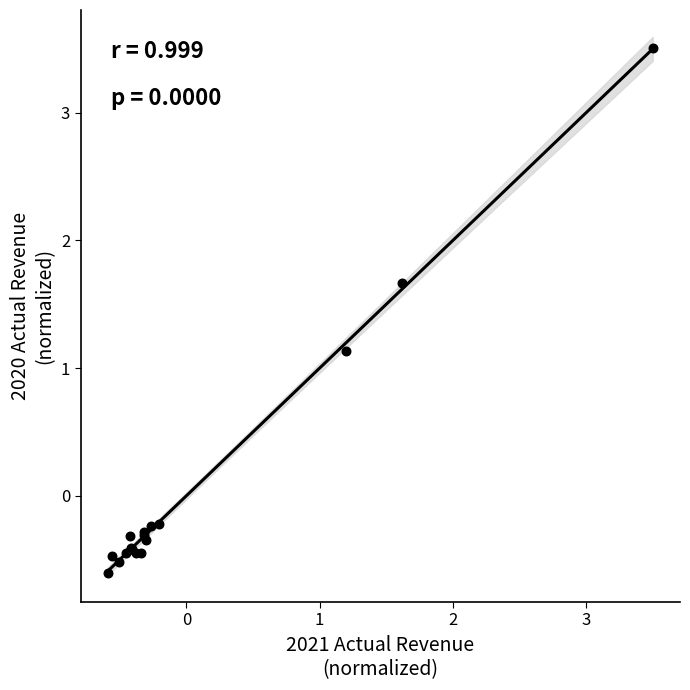

What Y value in the scatter plot is closest to 1?

1.1